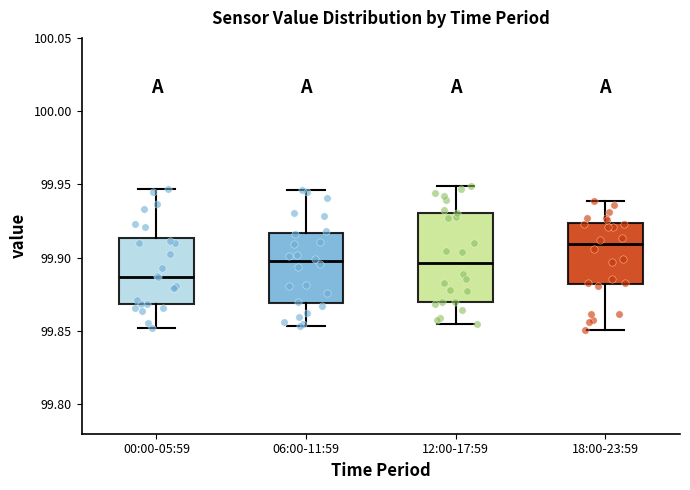

Where is the upper edge of the box for 06:00-11:59 on the y-axis? The values are not printed on the chart, so give them approximately, as read against the axis.

99.915